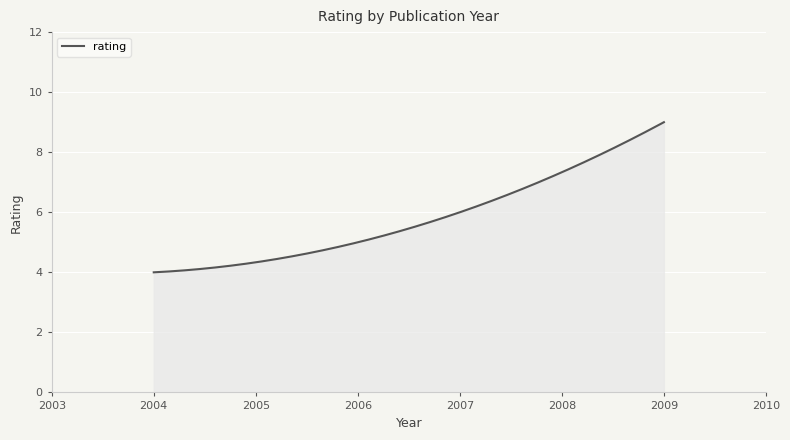

How many lines are shown in the chart?

1